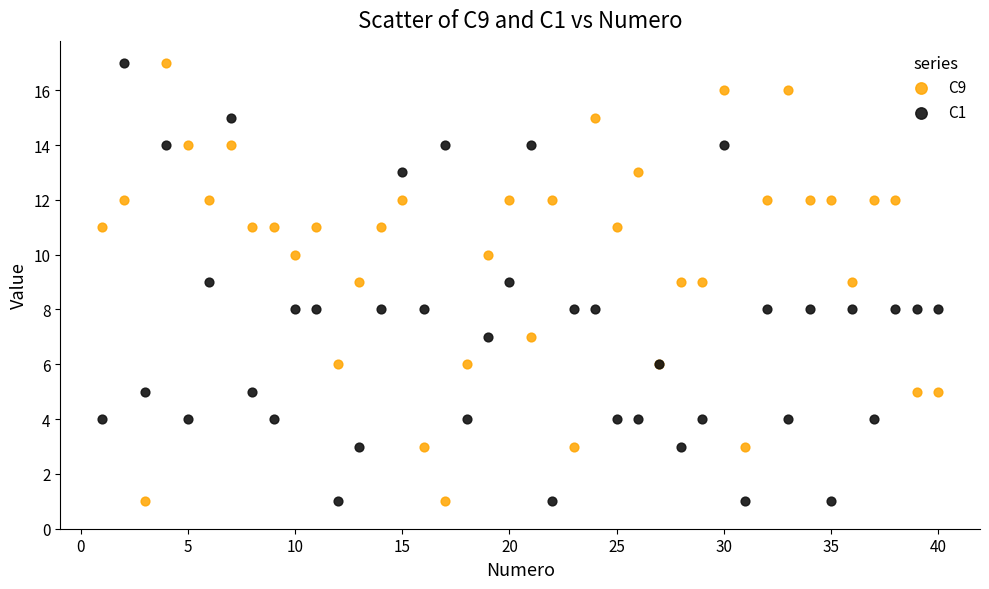

What is the X range (max minus min) for the scatter plot?

39